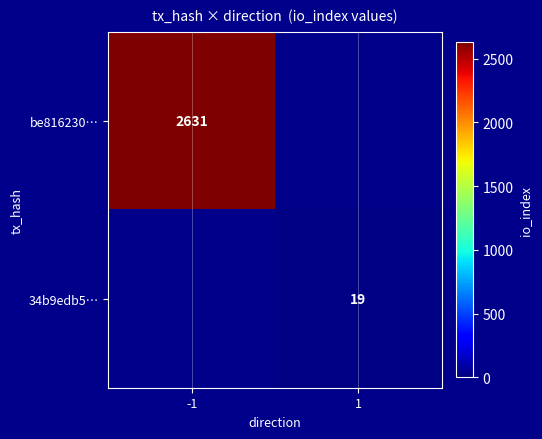

True or false: be816230… has a value of 2631 at -1.

True